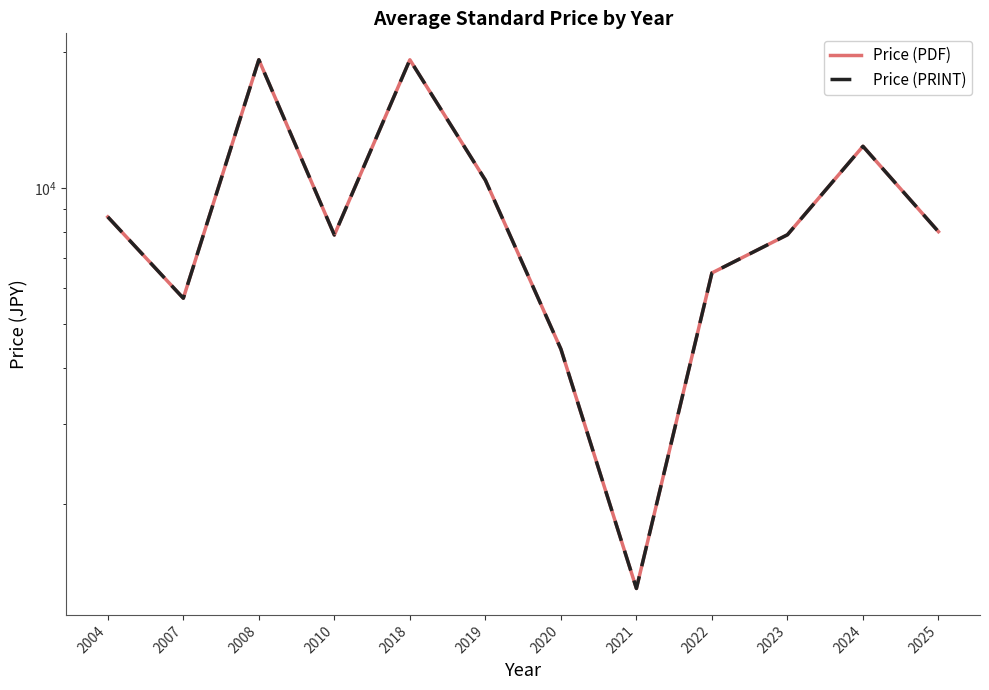

True or false: Price (PRINT) and Price (PDF) intersect in this chart.

False